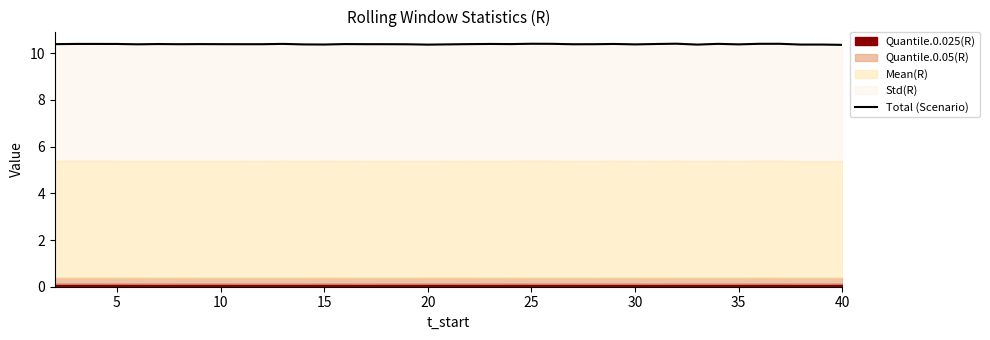

Does the chart display data point markers on the line(s)?

No